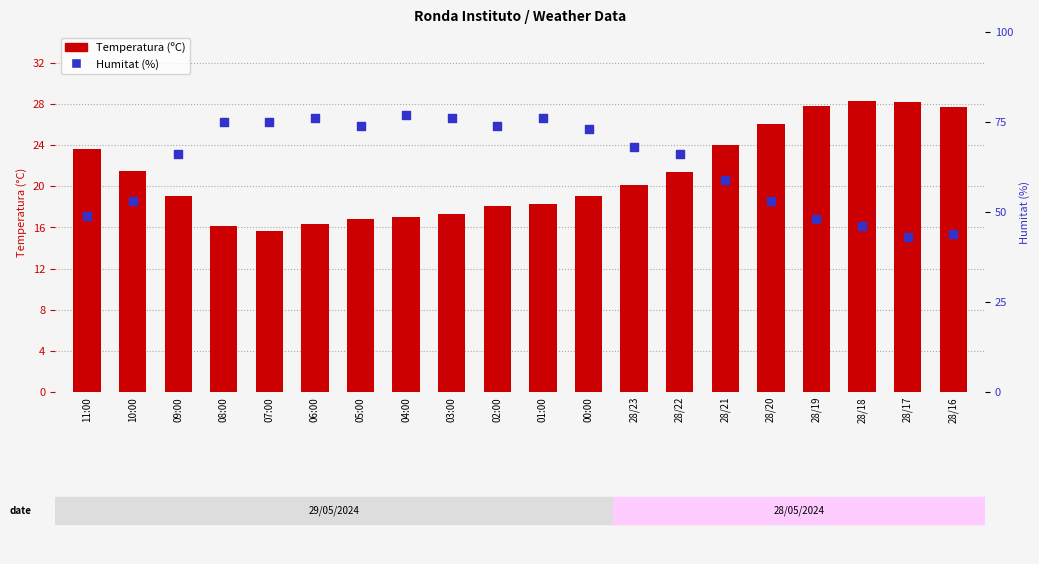

Is the value of Humitat (%) at 03:00 greater than the value of Temperatura (ºC) at 09:00?

Yes